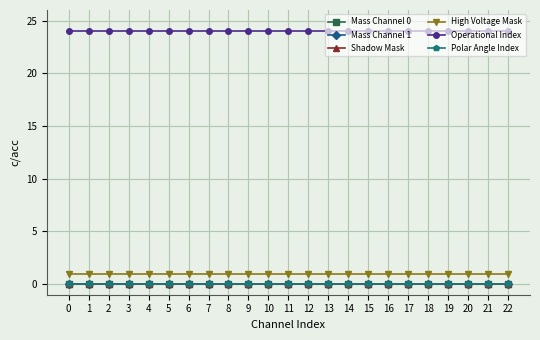

Does the chart have visible grid lines?

Yes